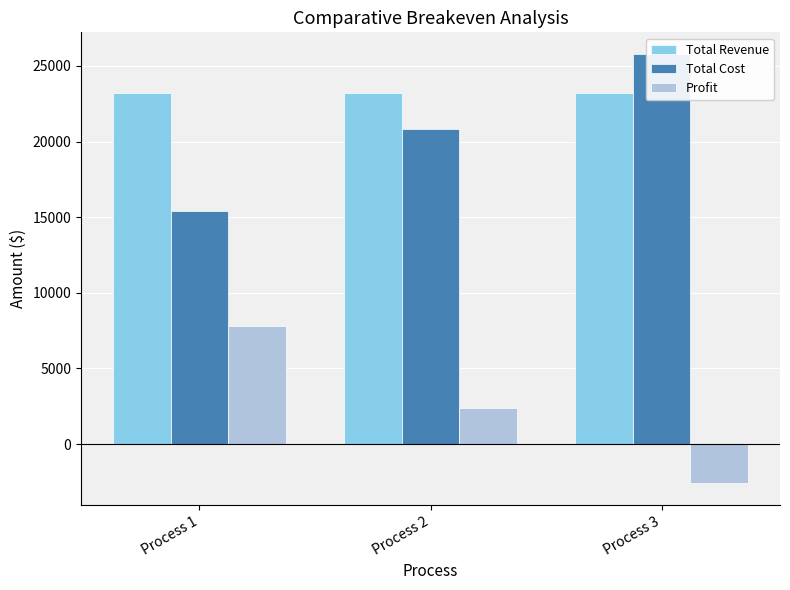

At Process 3, list the series in order from smallest to largest.

Profit, Total Revenue, Total Cost